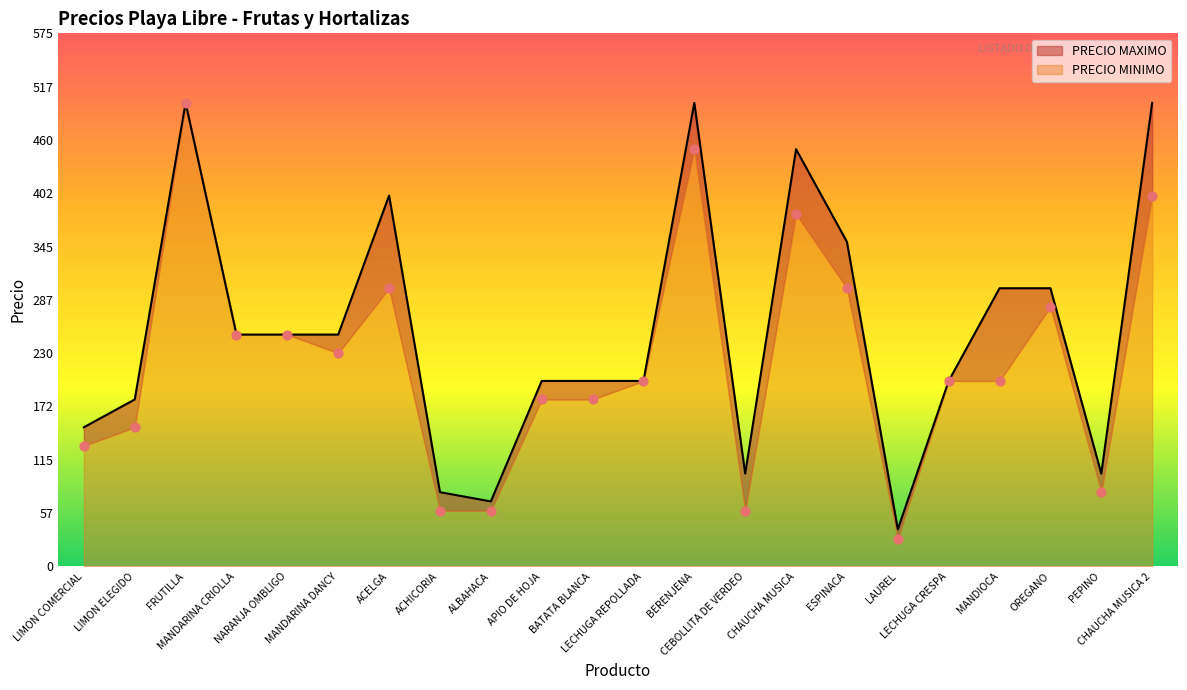

Which series has the widest spread of Y values?

PRECIO MINIMO